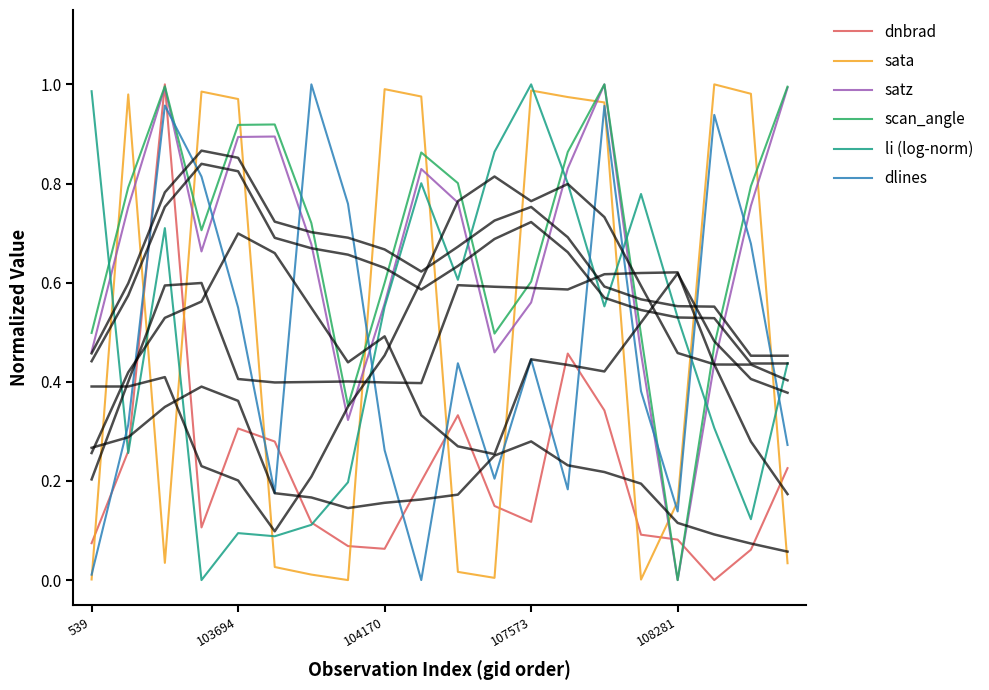

What is the maximum value shown in the chart?

1.0